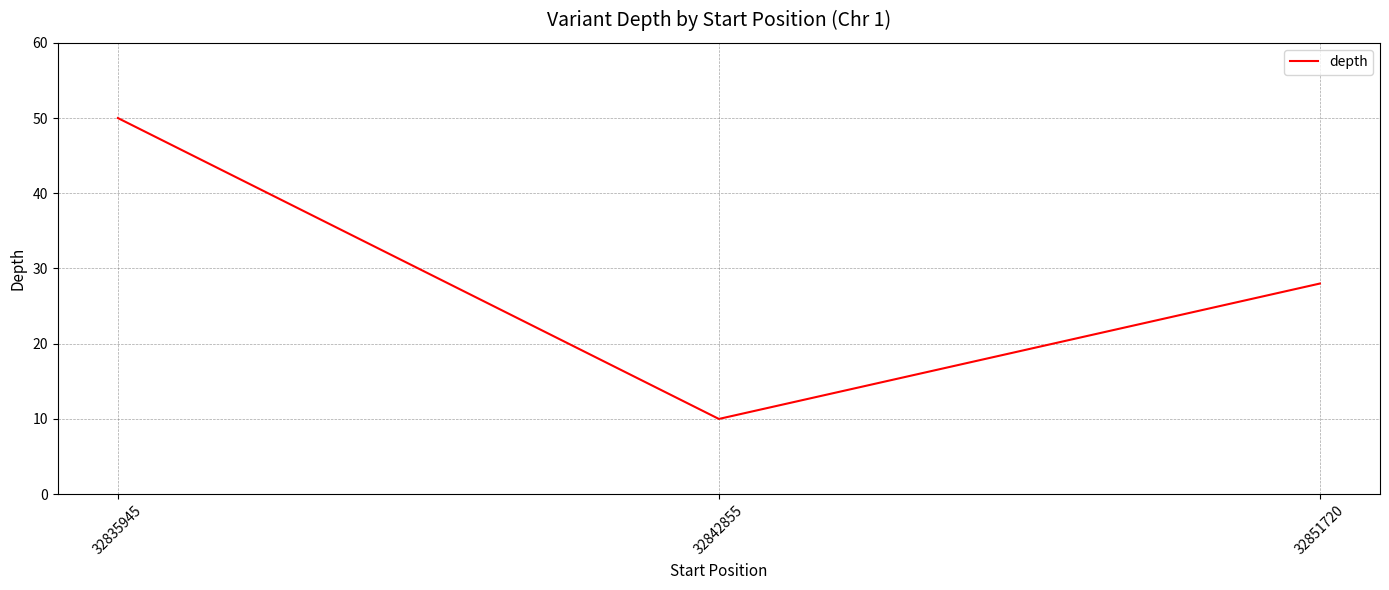

Is this an area chart (filled region under the line)?

No